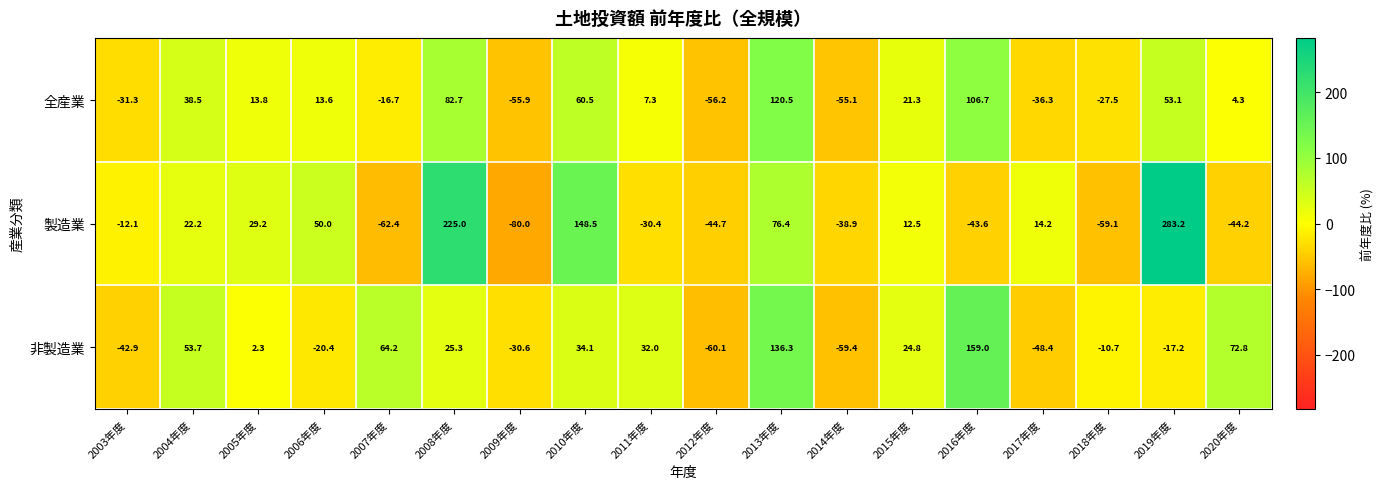

What is the total value across all series at 2017年度?

-70.5